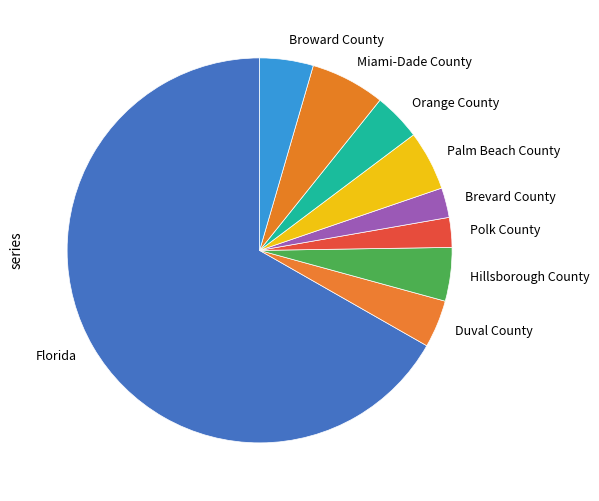

Which slice is the largest?

Florida